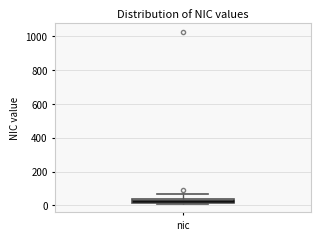

Where is the upper edge of the box for nic on the y-axis? The values are not printed on the chart, so give them approximately, as read against the axis.

40